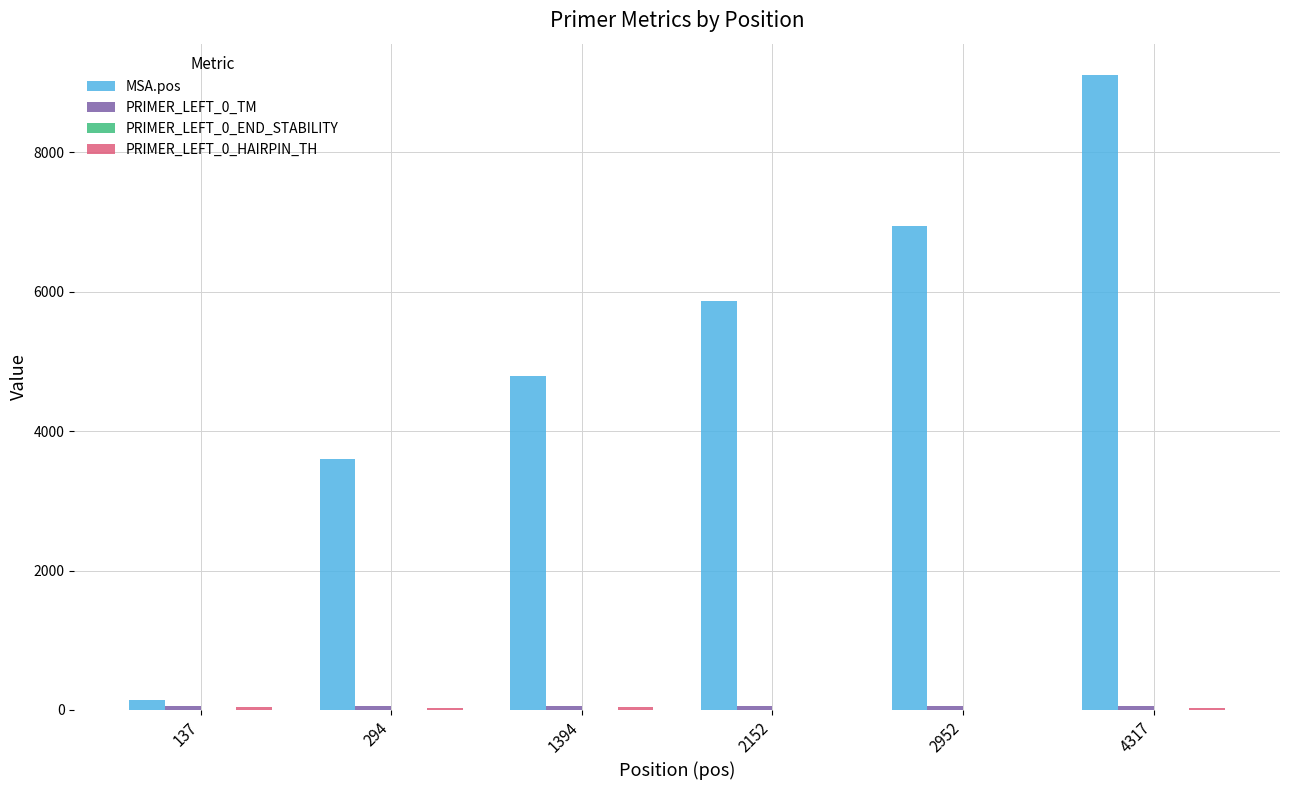

Between 137 and 2152, which series saw the biggest shift?

MSA.pos